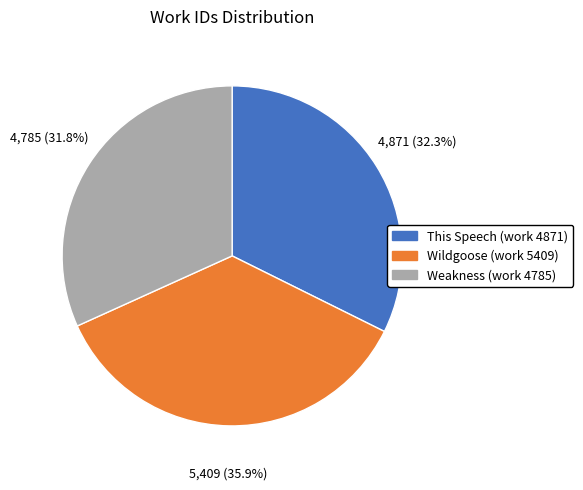

Is it true that Wildgoose (work 5409) is 36% of the pie?

True